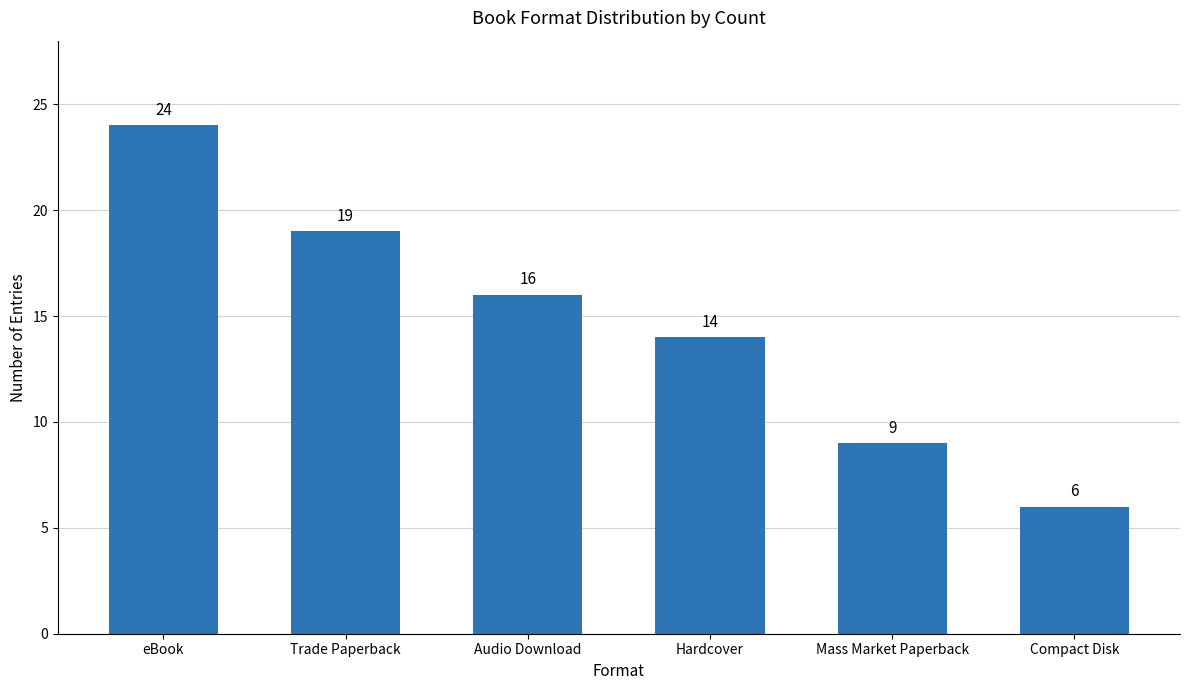

True or false: the data shows 7 at Audio Download.

False